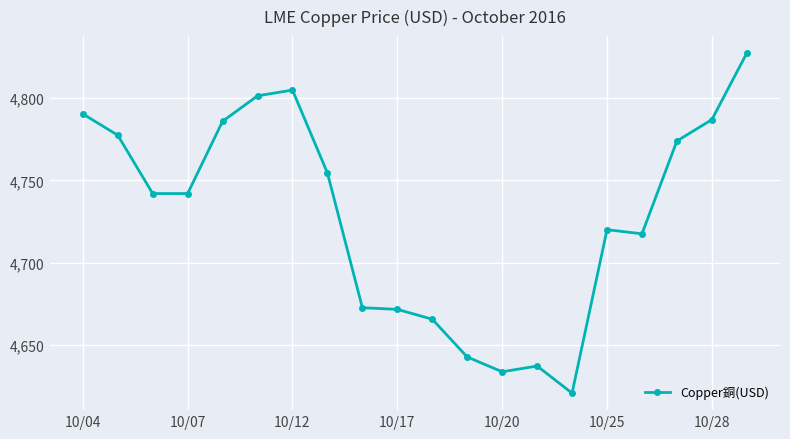

What is the value of the 6th point from the left?

4801.5